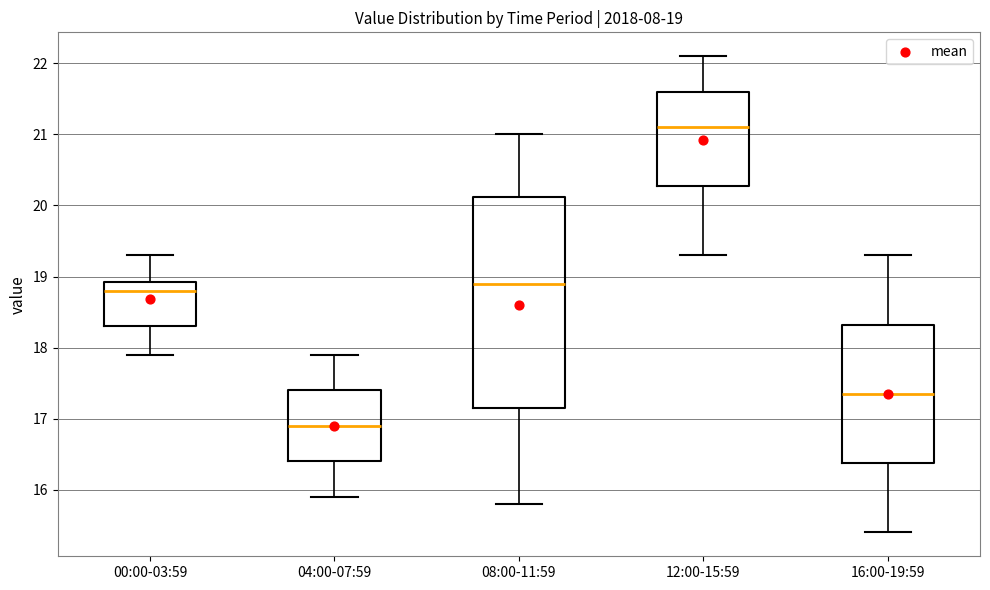

Which box's median line is the lowest?

04:00-07:59